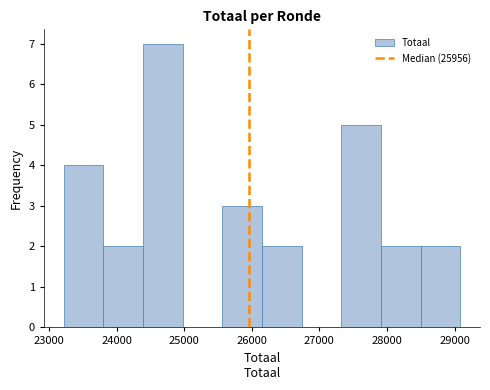

Reading left to right, list every bar in this chart as the range it spans on the x-axis followed by its height. Neither the bar edges nor the heights are printed on the chart, so give them approximately, as read against the axes.

23200 to 23800: 4
23800 to 24400: 2
24400 to 25000: 7
25000 to 25600: 0
25600 to 26200: 3
26200 to 26700: 2
26700 to 27300: 0
27300 to 27900: 5
27900 to 28500: 2
28500 to 29100: 2